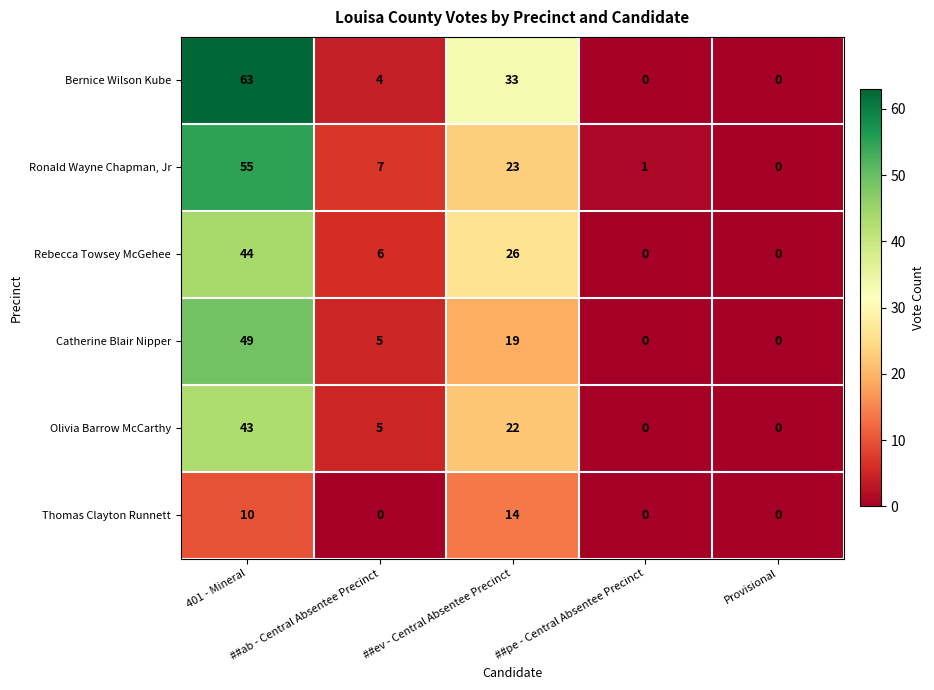

Where is Olivia Barrow McCarthy nearest to the value 21?

##ev - Central Absentee Precinct